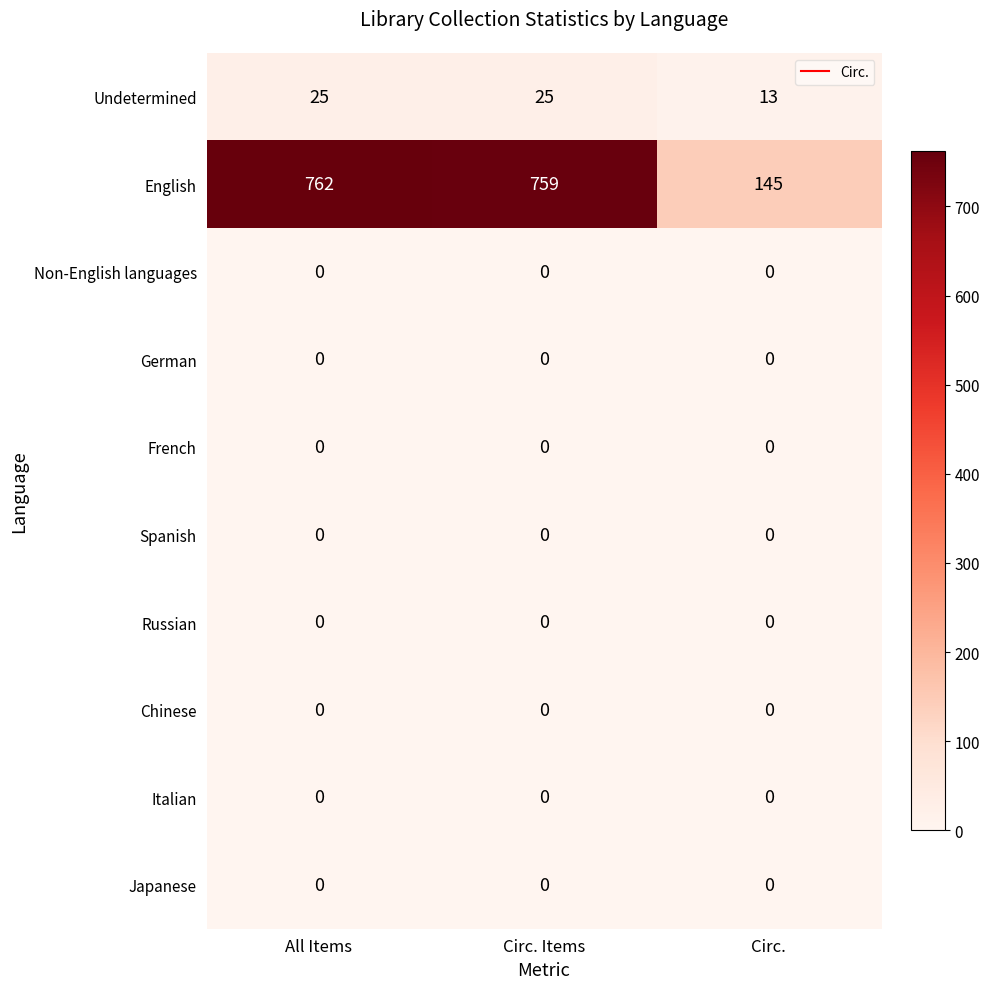

Which series changed the most between All Items and Circ.?

English